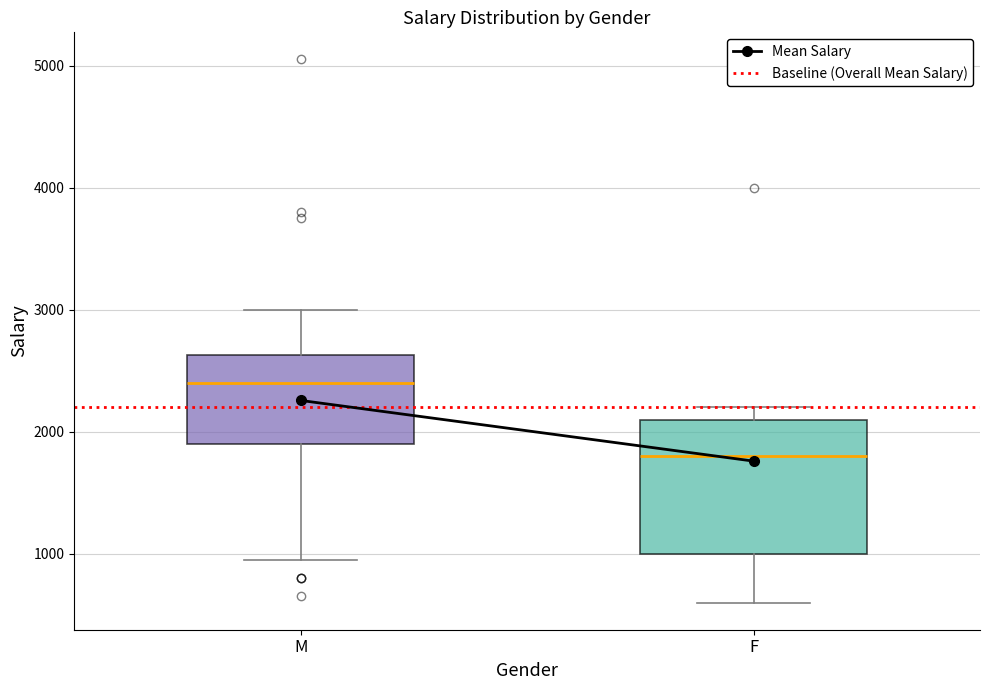

Which box is the tallest, from its lower edge to its upper edge?

F